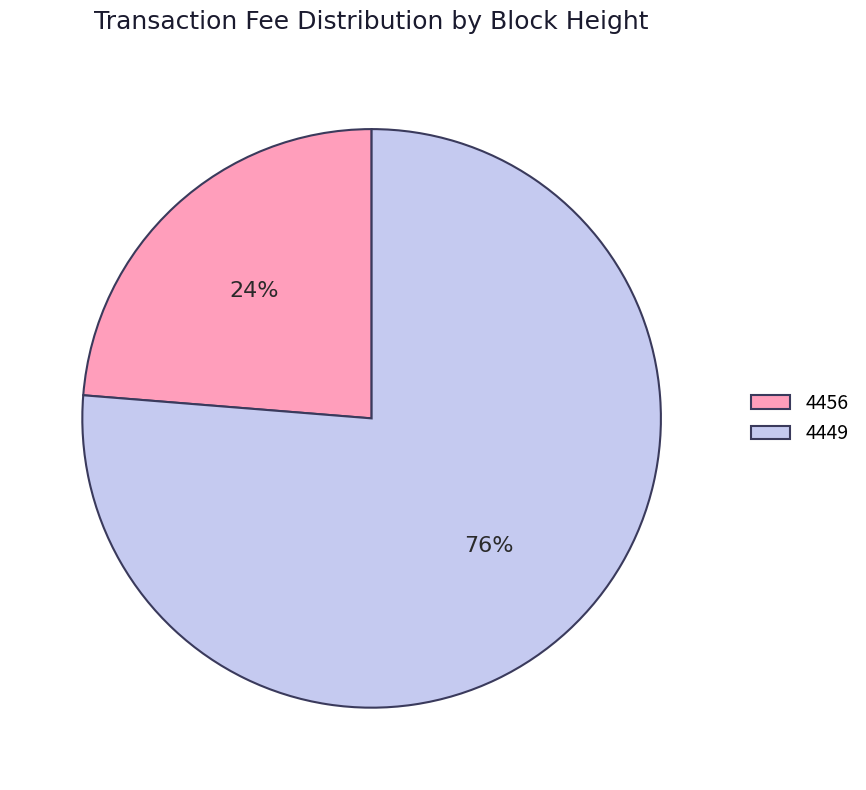

Count the number of slices in the pie.

2